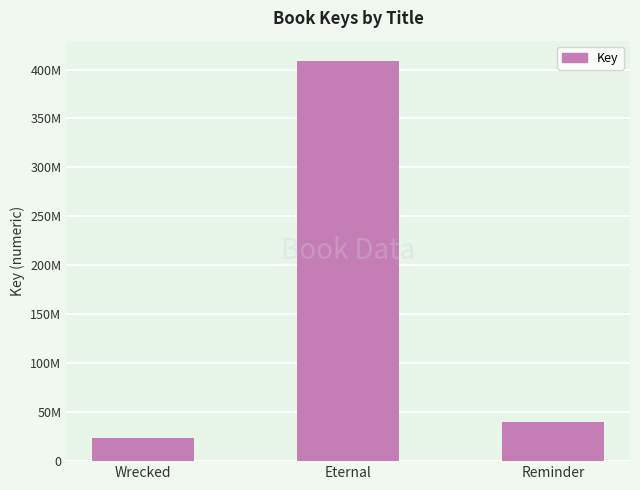

Does the chart contain any negative values?

No